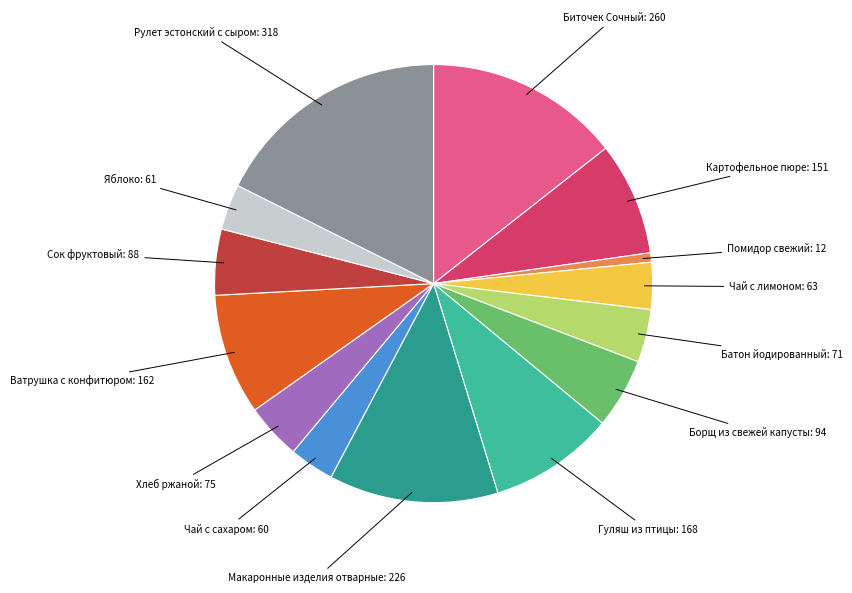

Is there a majority slice in this chart?

No